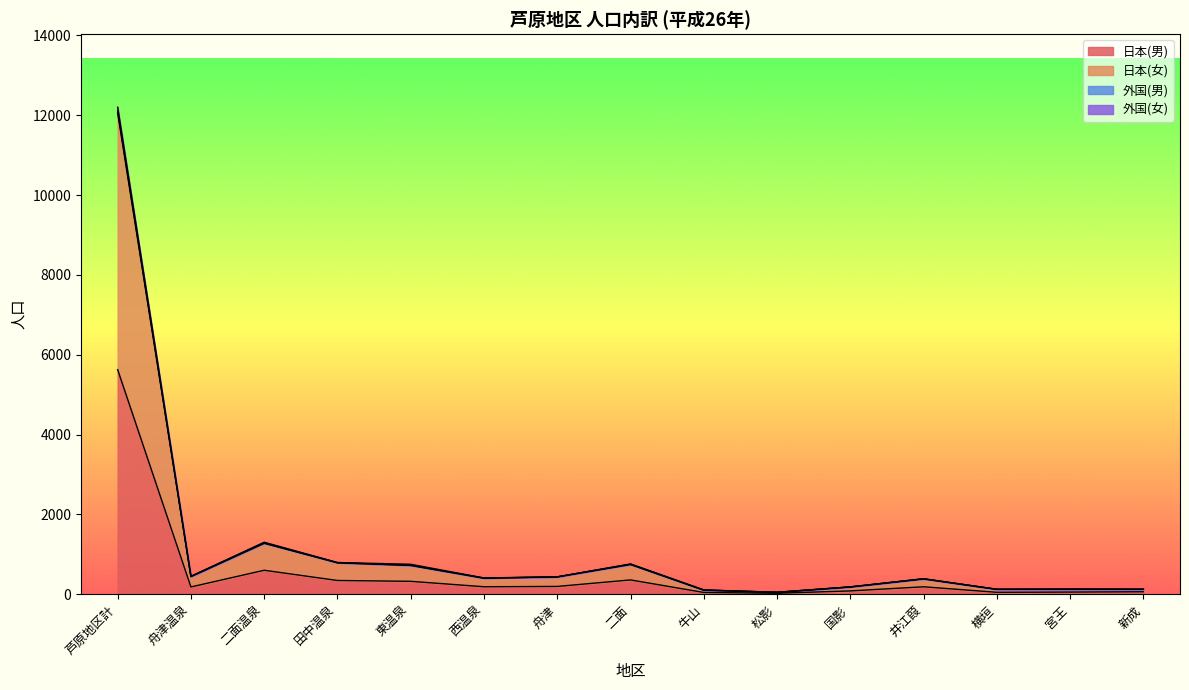

At how many categories does at least one series exceed 1142?

2